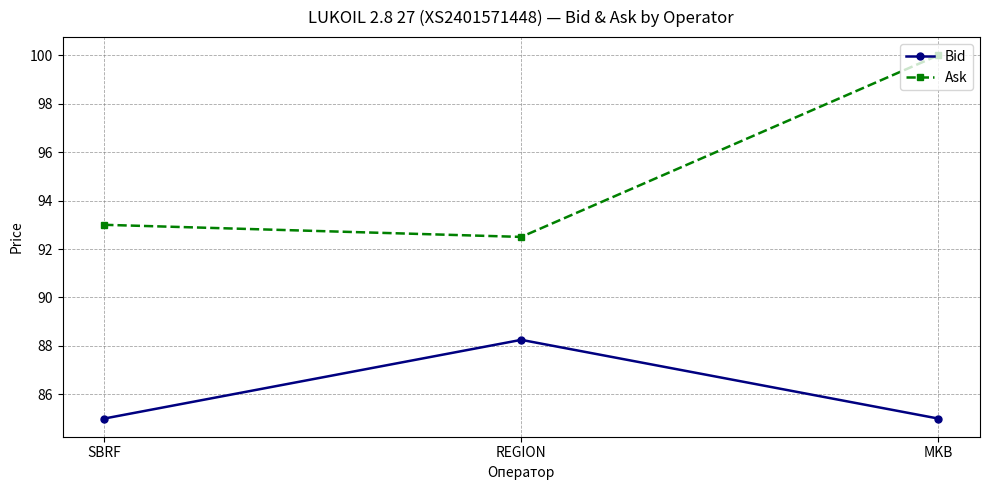

What is the difference between the Ask values at MKB and REGION?

7.5